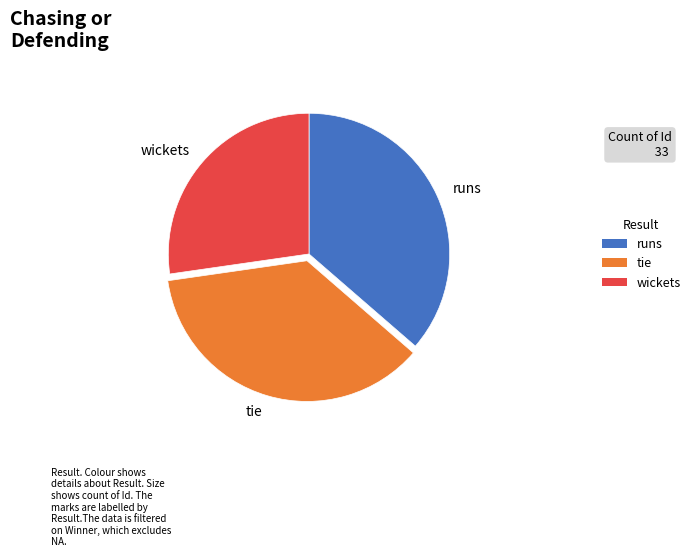

How many segments does this pie chart have?

3